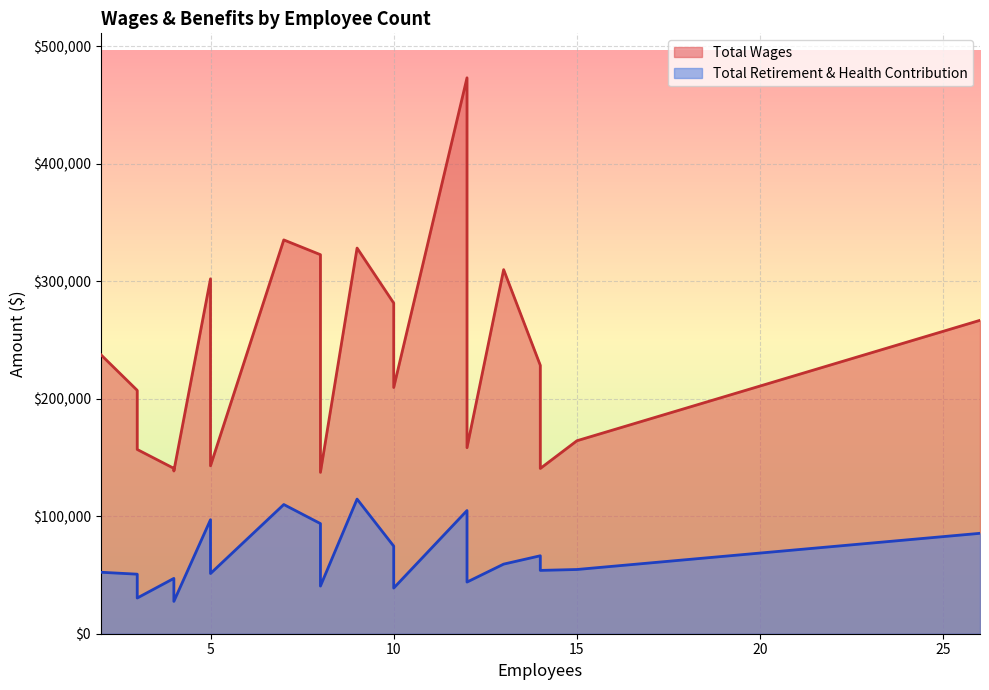

Reading left to right, extract all data points from this chart.

Total Wages: 12=473021	7=335081	9=328154	8=322520	13=309796	5=301979	10=281335	26=266678	2=237675	14=228386	10=209498	3=207080	15=164204	12=158298	3=156779	5=142864	4=140705	14=140613	4=138460	8=137294
Total Retirement & Health Contribution: 12=104808	7=109936	9=114542	8=93704	13=59225	5=97008	10=74512	26=85438	2=52321	14=66335	10=38846	3=50667	15=54649	12=43954	3=30372	5=51215	4=47080	14=53879	4=27520	8=40551